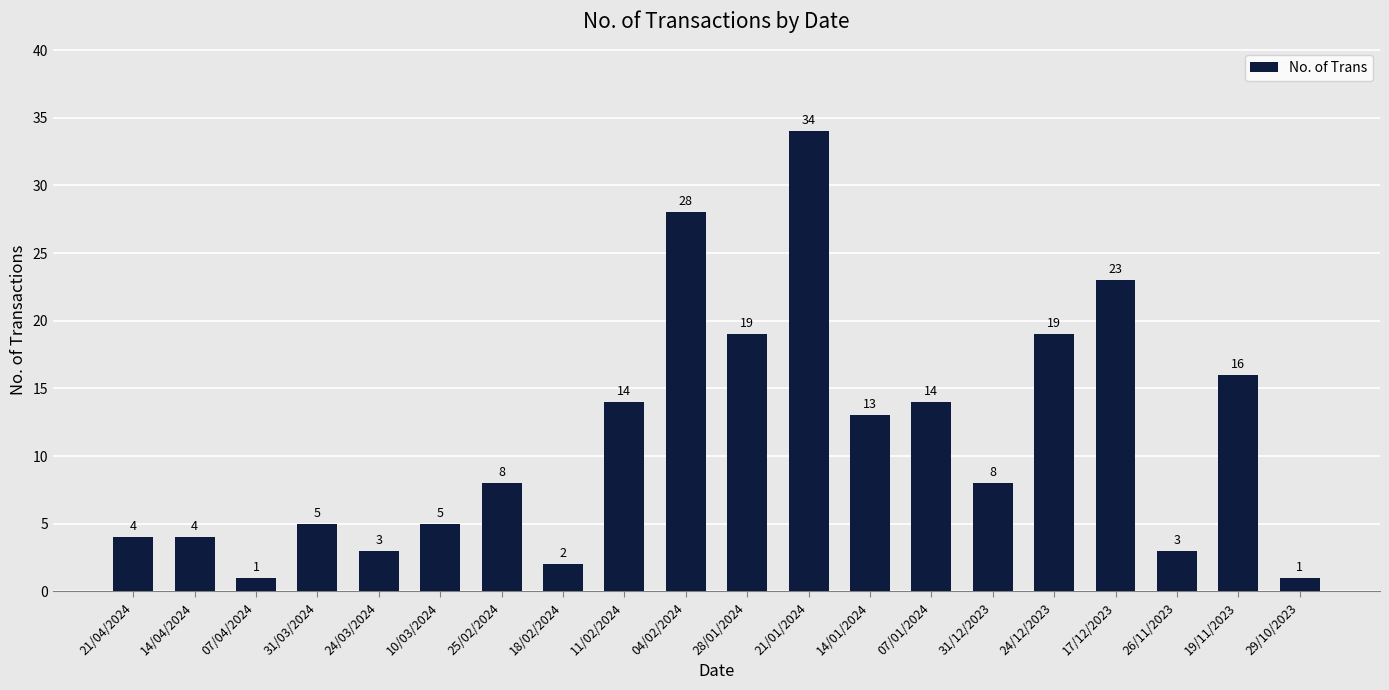

Where is the data nearest to the value 17?

19/11/2023